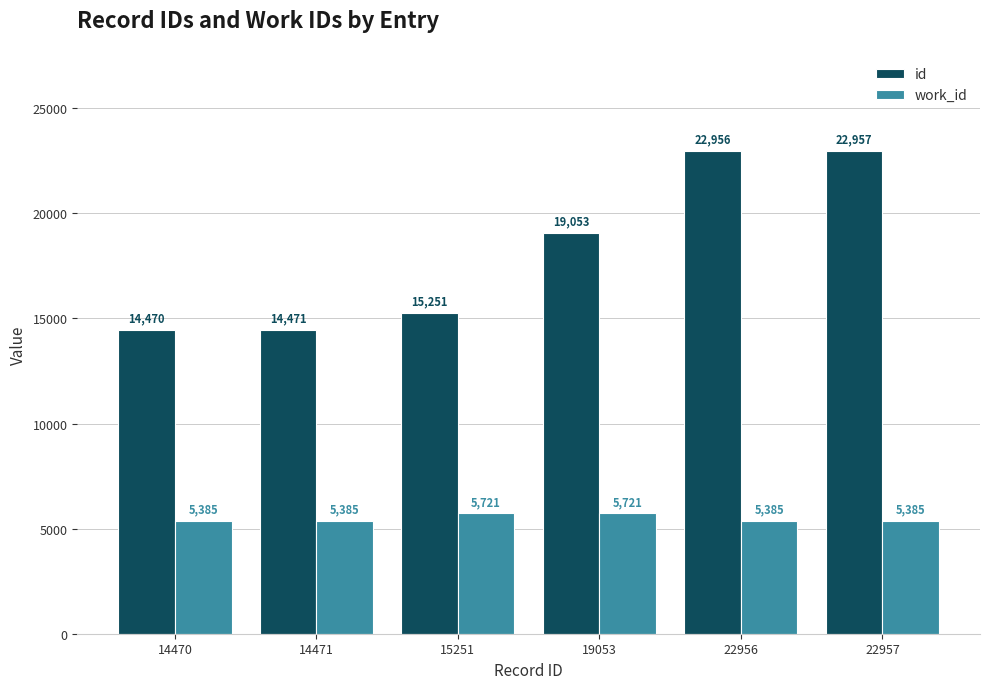

Does the chart contain stacked bars?

No